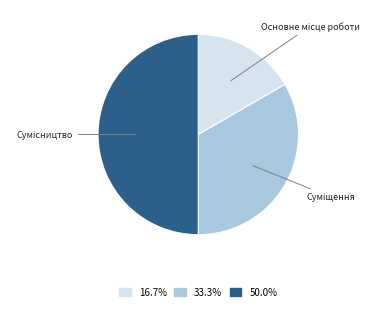

Do Сумісництво and Суміщення together represent more than half of the pie?

Yes